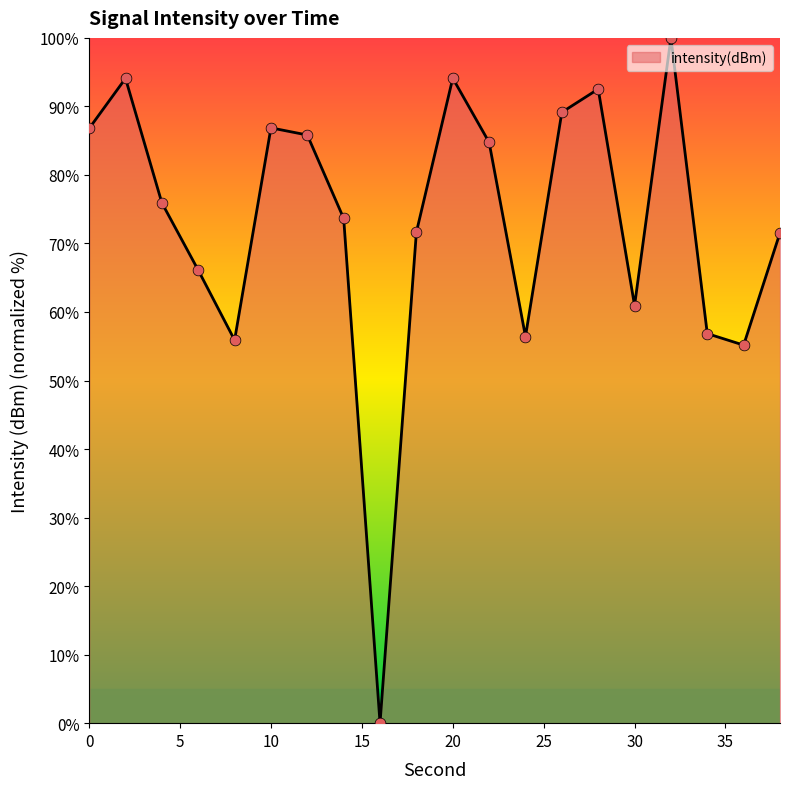

What is the difference between the maximum and minimum values?

100.0